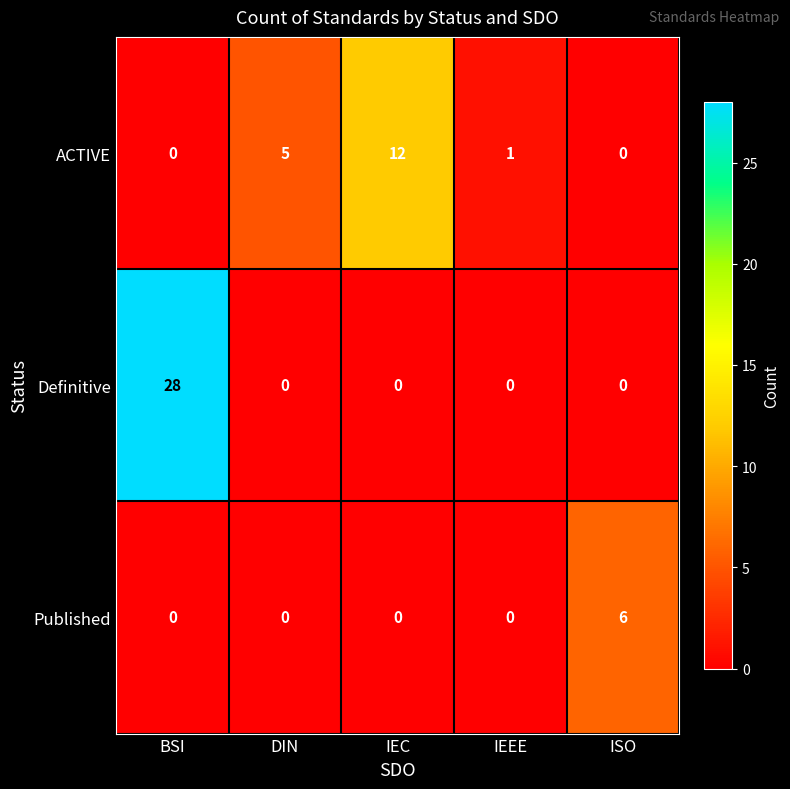

Which series has the largest range (max minus min)?

Definitive